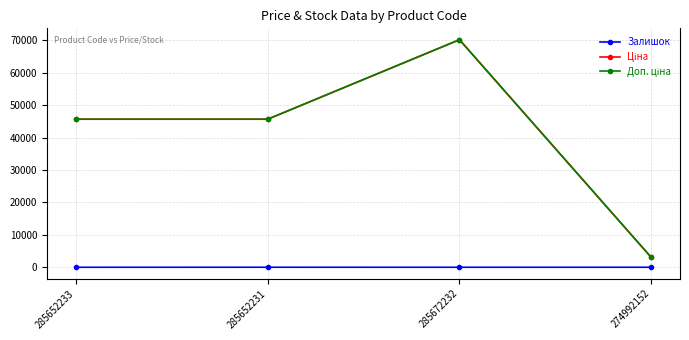

At which category is the sum across all series the highest?

285672232